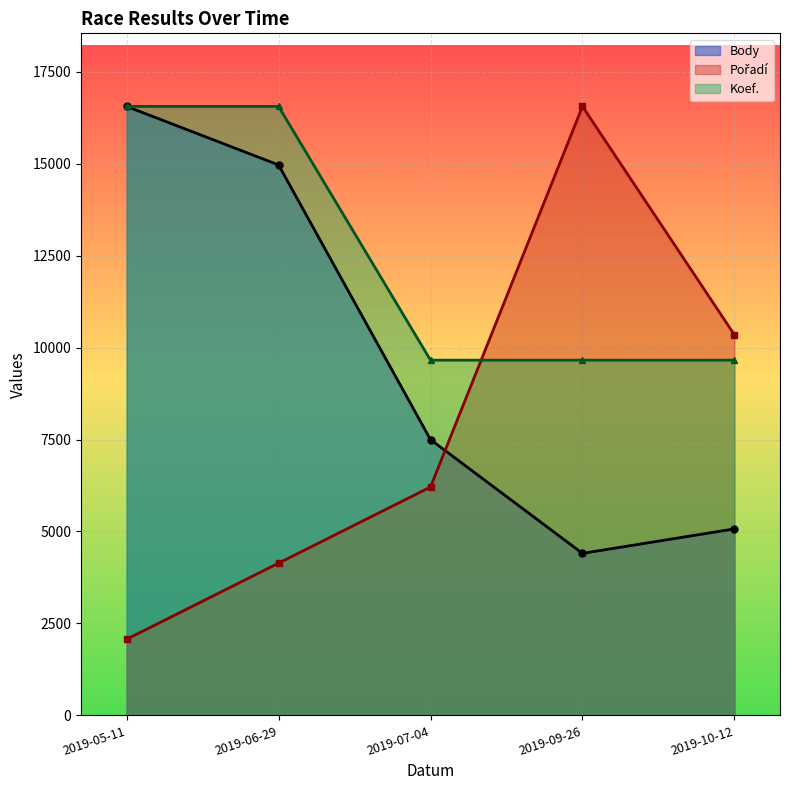

True or false: Koef. has a value of 17098.6 at 2019-07-04.

False